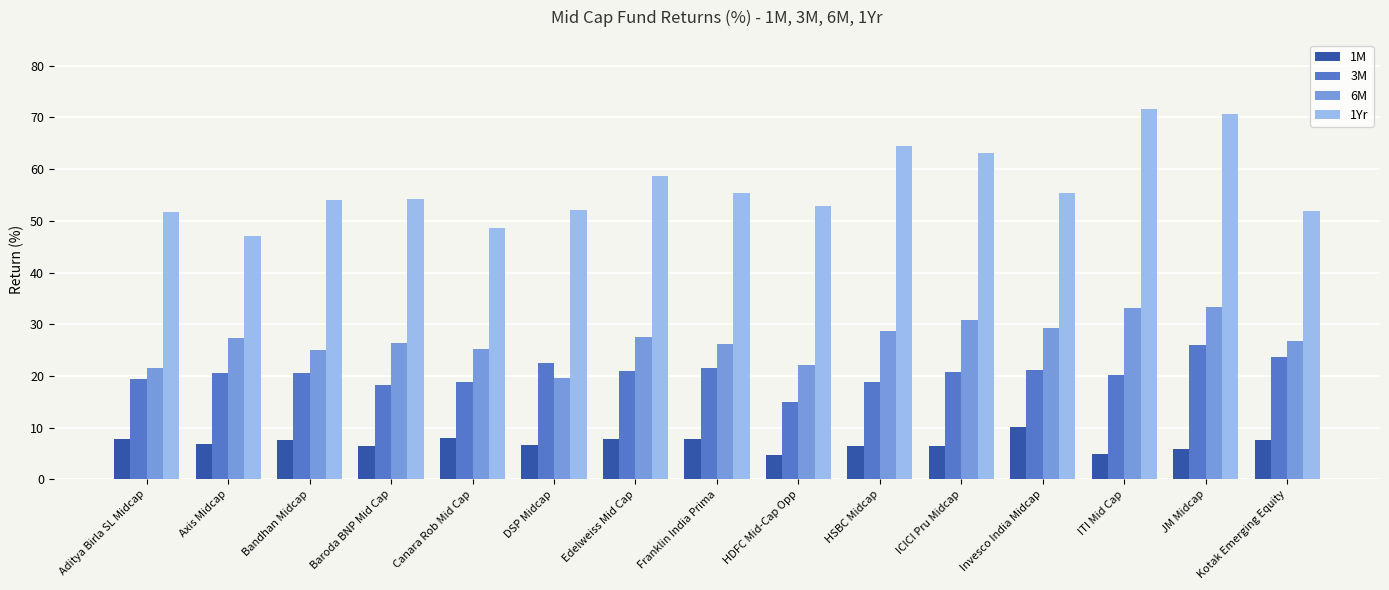

What is the difference between the maximum and minimum values in the 1M series?

5.3